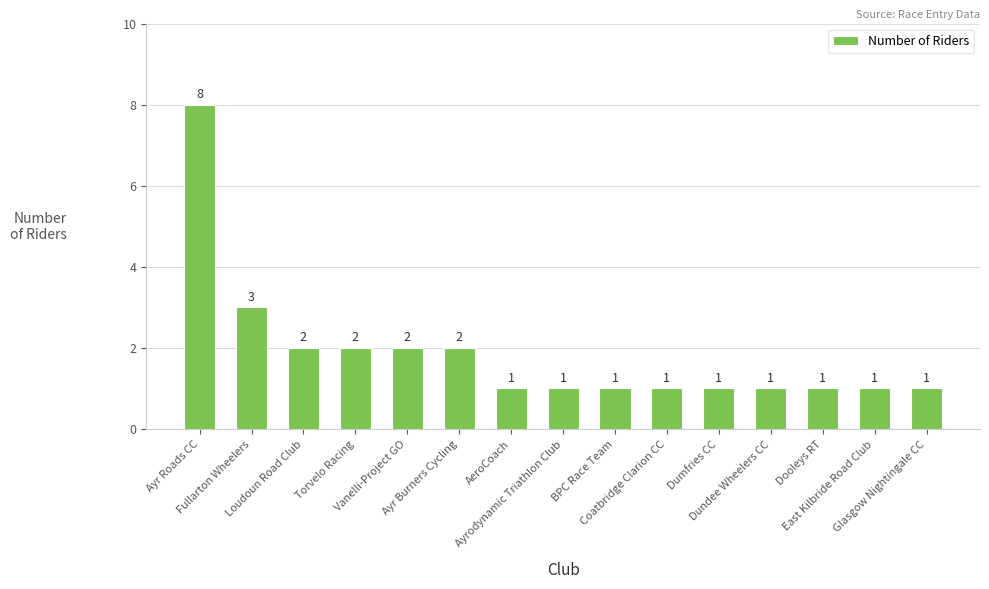

Reading left to right, list all the values displayed in this chart.

Ayr Roads CC=8	Fullarton Wheelers=3	Loudoun Road Club=2	Torvelo Racing=2	Vanelli-Project GO=2	Ayr Burners Cycling=2	AeroCoach=1	Ayrodynamic Triathlon Club=1	BPC Race Team=1	Coatbridge Clarion CC=1	Dumfries CC=1	Dundee Wheelers CC=1	Dooleys RT=1	East Kilbride Road Club=1	Glasgow Nightingale CC=1